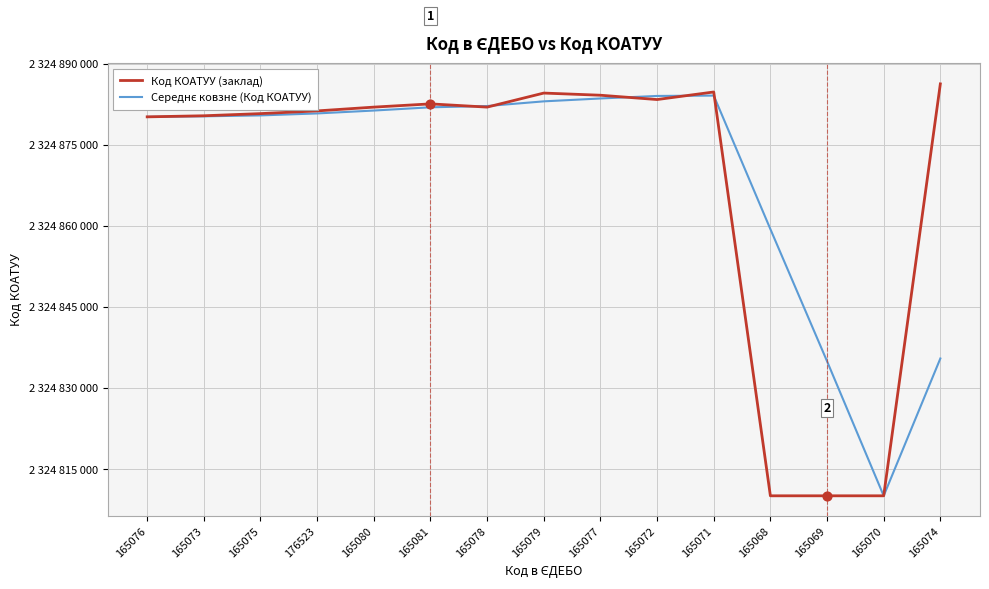

At which category is the sum across all series the highest?

165071